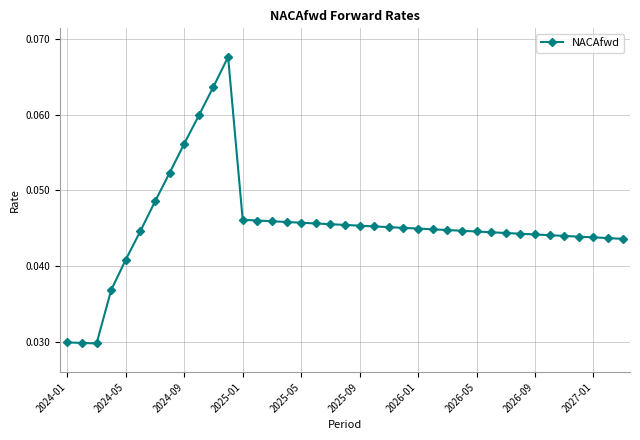

Is this an area chart (filled region under the line)?

No